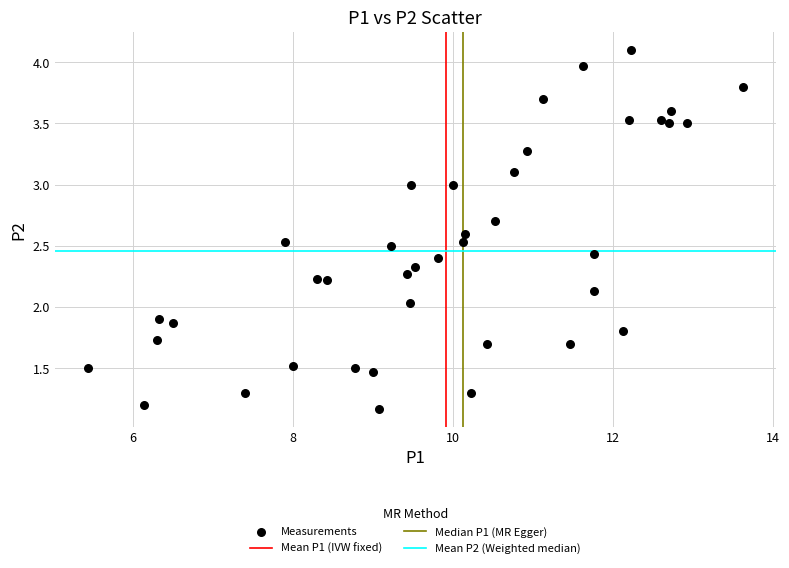

What is the range of X values (max minus min)?

8.2